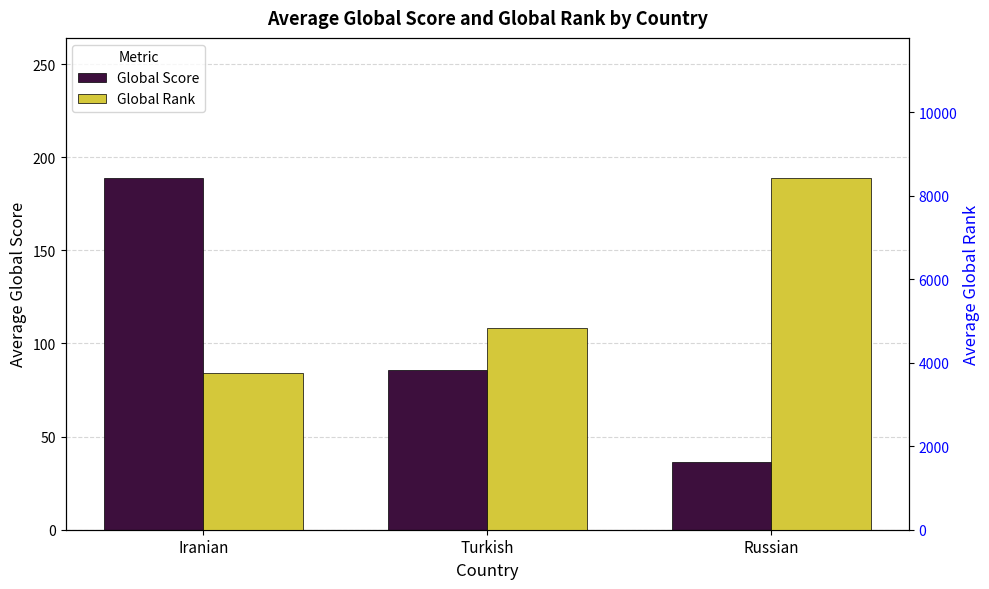

Which series has the largest range (max minus min)?

Global Rank